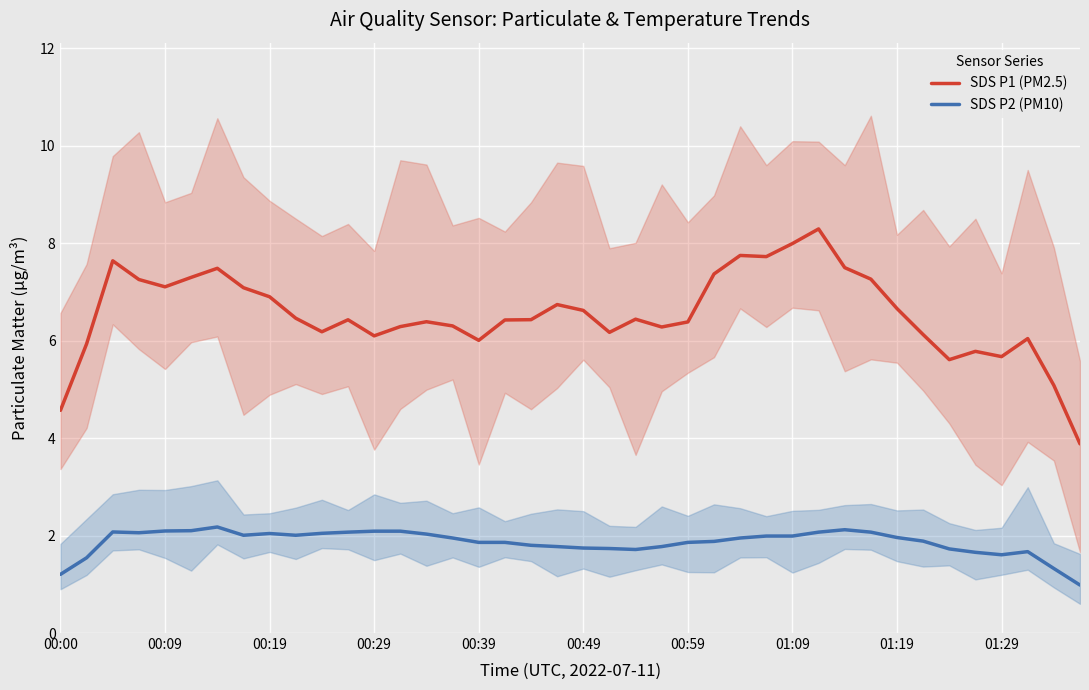

Count the number of data series in this chart.

2